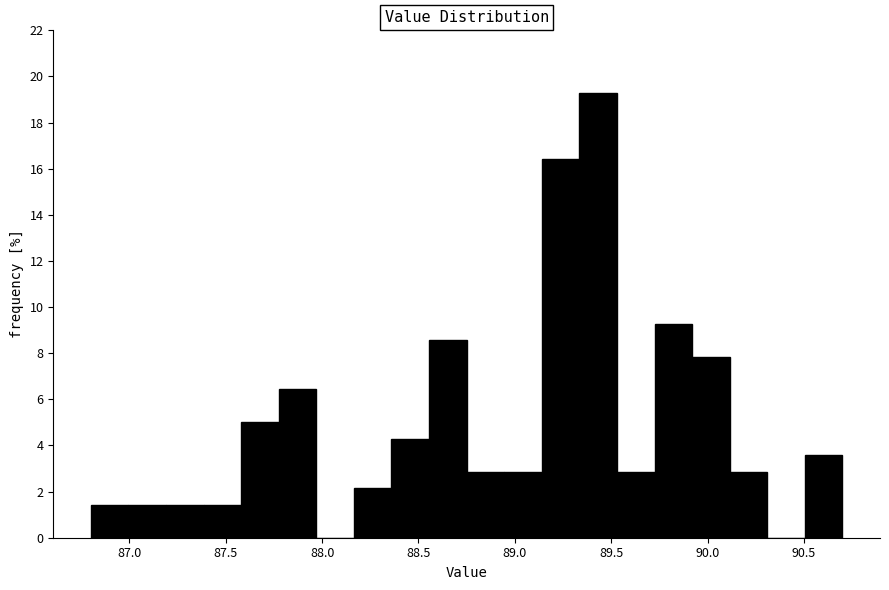

Around what value on the x-axis is the tallest bar? Give the approximate position of its centre, as read against the axis.

89.45